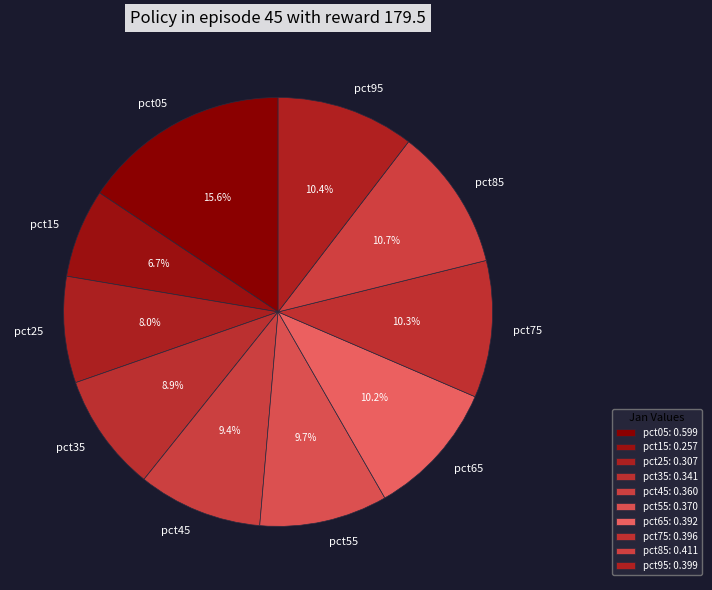

What is the smallest slice in the pie chart?

pct15